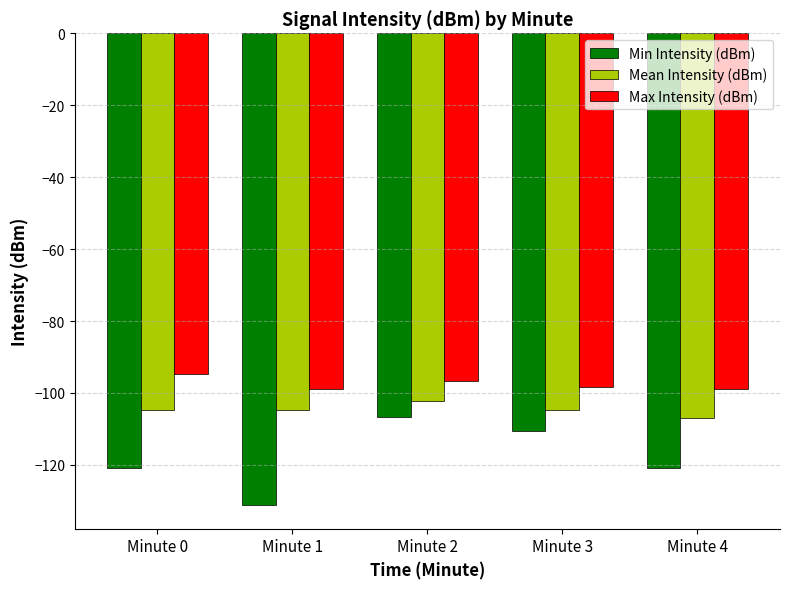

How many groups of bars are there?

5